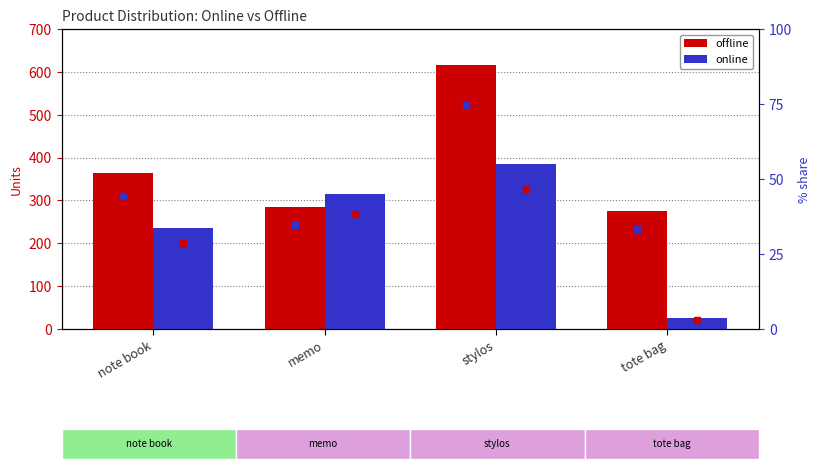

Reading right to left, extract all data points from this chart.

offline: 275	615	285	365
online: 25	385	315	235